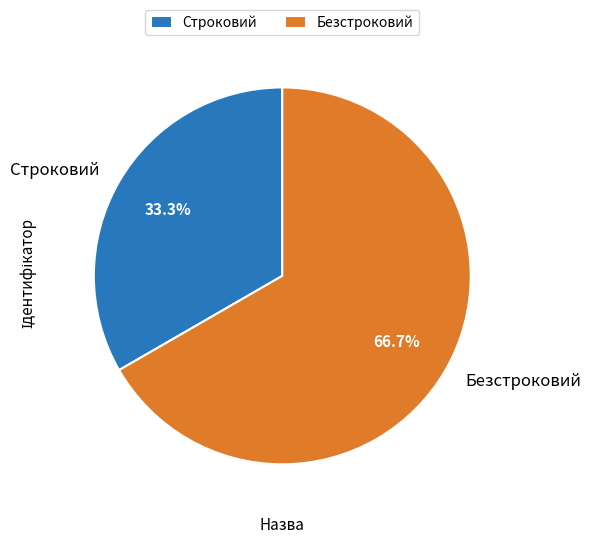

What percentage is the Строковий slice, to the nearest percent?

33%